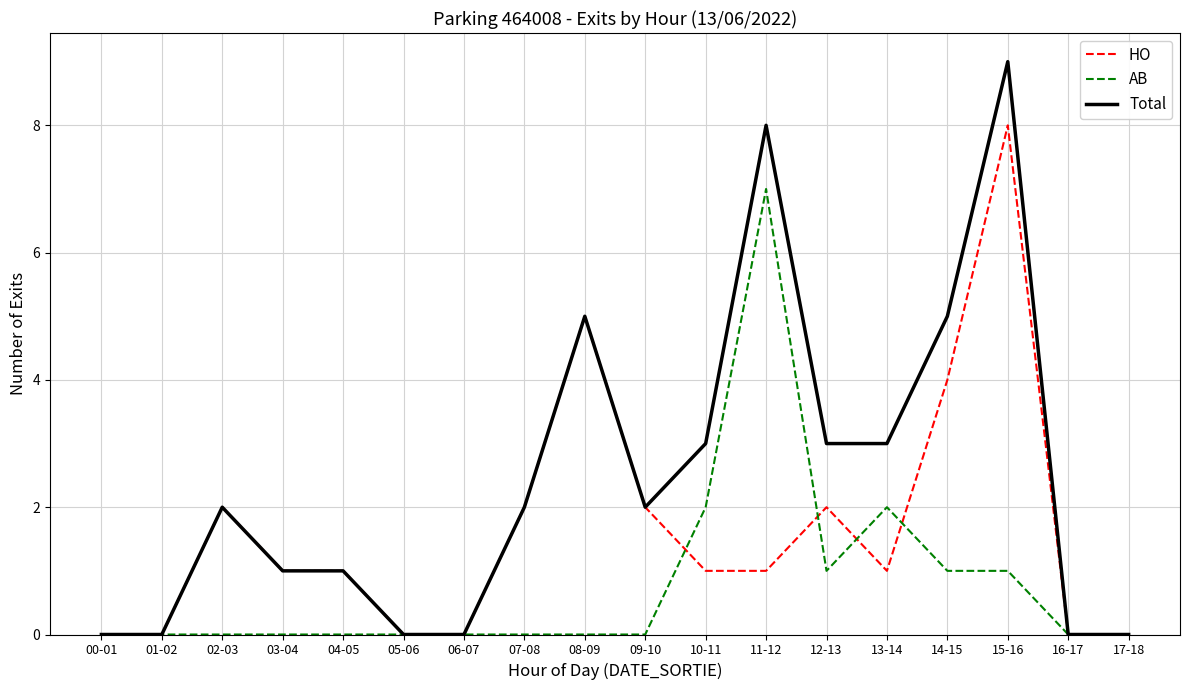

True or false: AB has a value of 7 at 11-12.

True